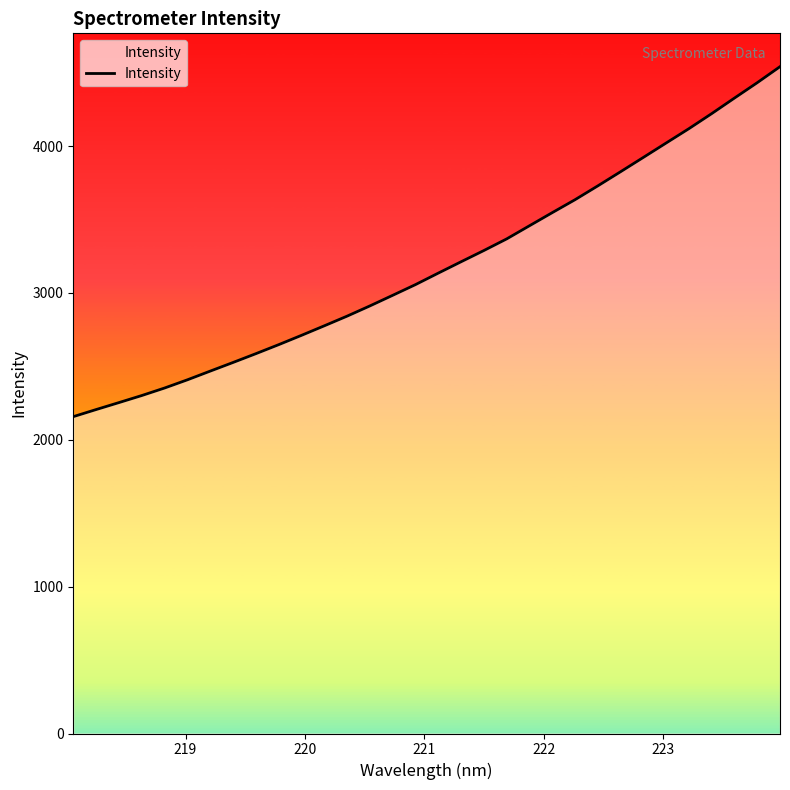

What is the difference between the maximum and minimum values?

2382.9